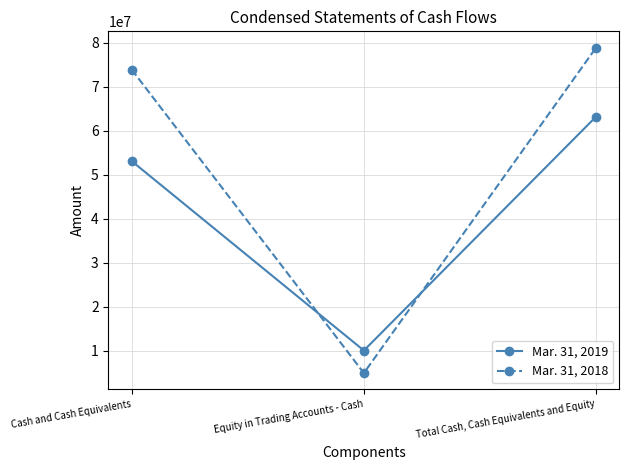

Is it true that Mar. 31, 2018 equals 4977658 at Equity in Trading Accounts - Cash?

True